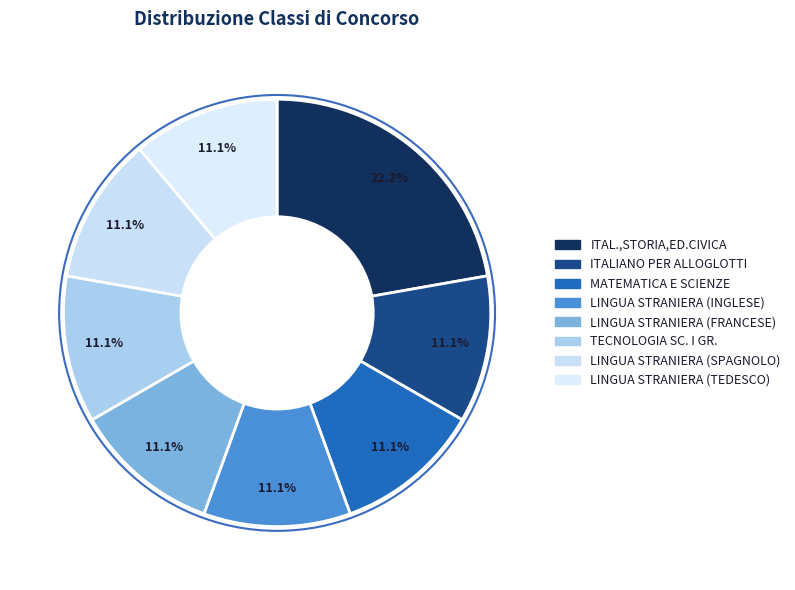

Does TECNOLOGIA SC. I GR. account for over 50% of the chart?

No